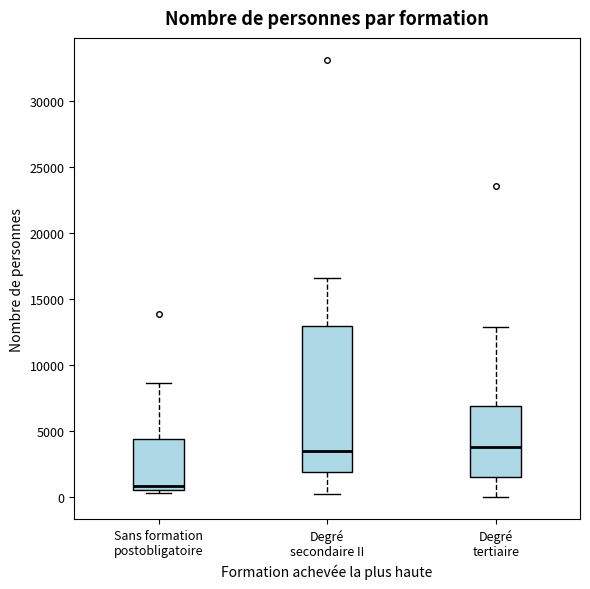

Where is the lower edge of the box for Degré tertiaire on the y-axis? The values are not printed on the chart, so give them approximately, as read against the axis.

1500